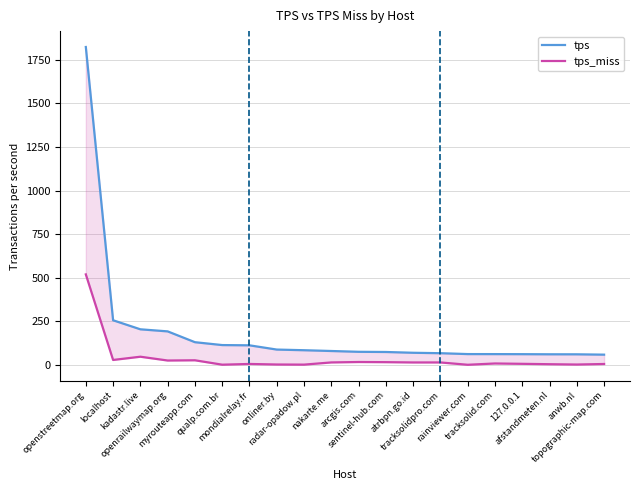

How many lines are shown in the chart?

2